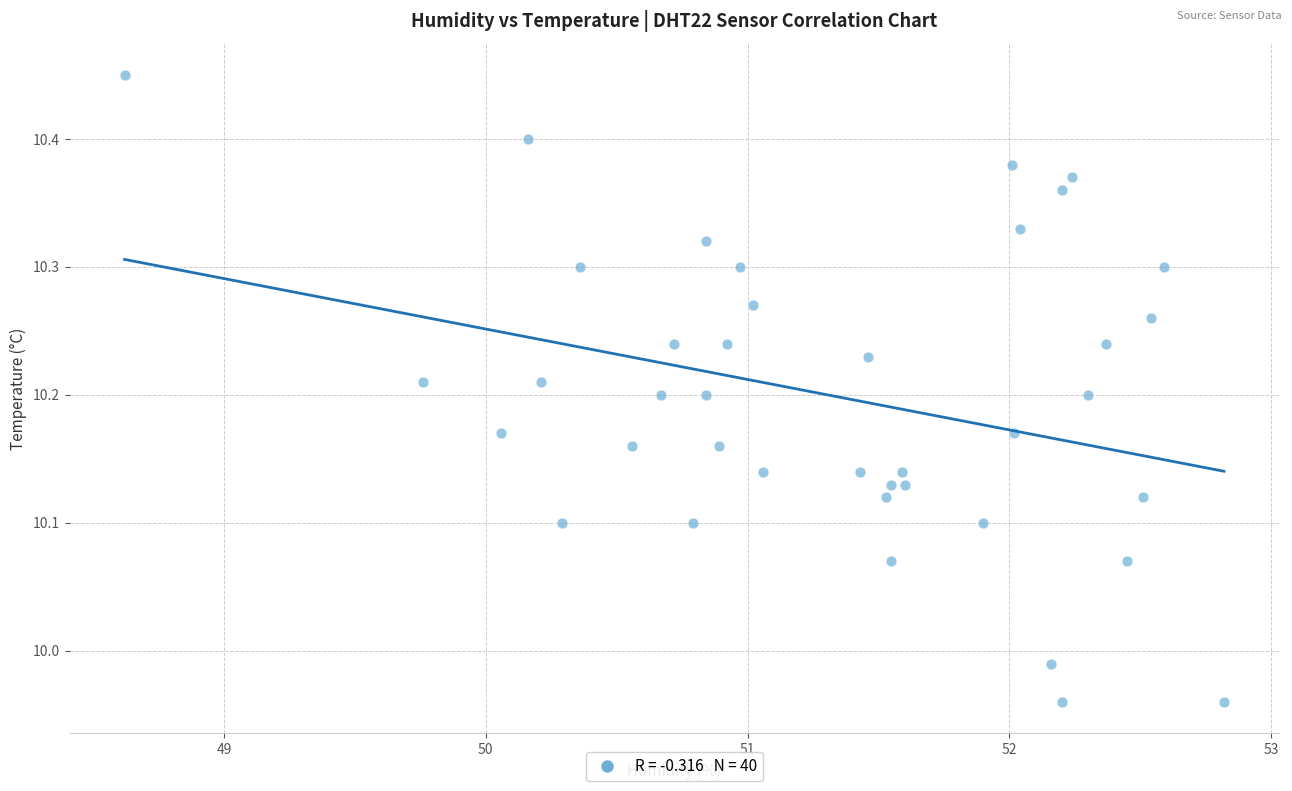

What is the range of Y values (max minus min)?

0.5